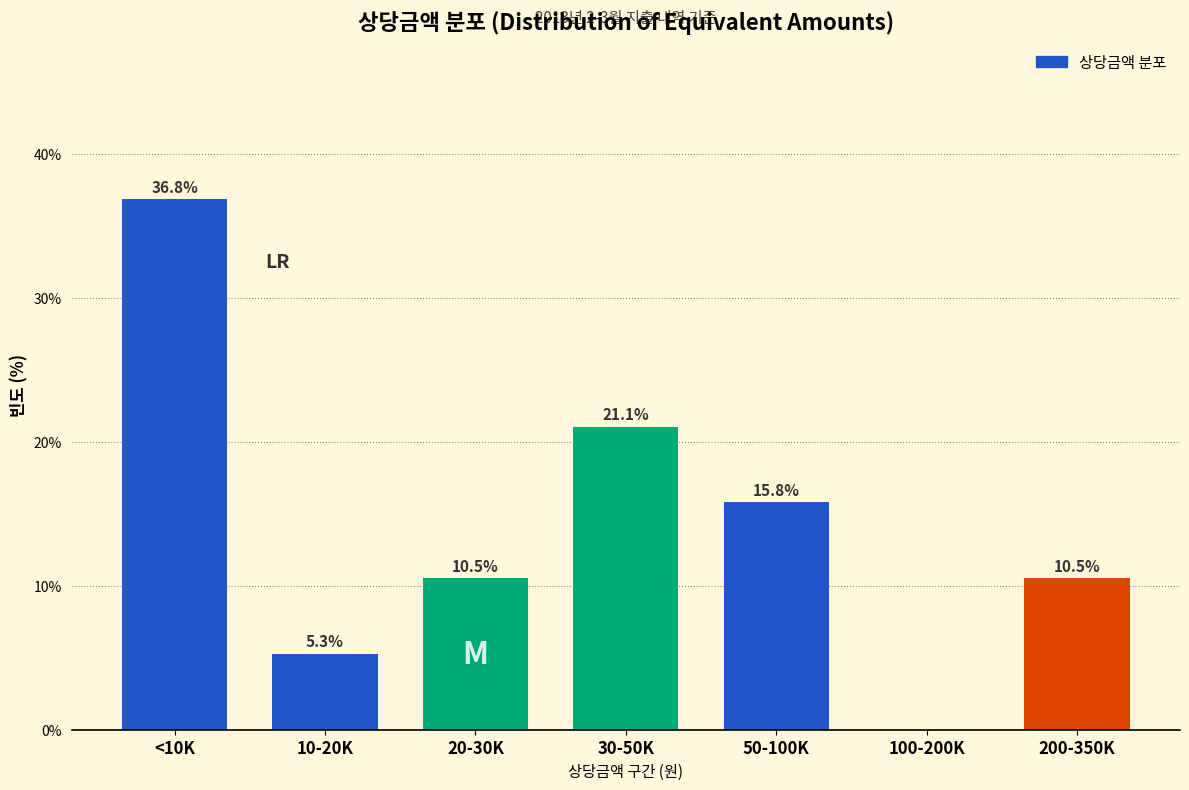

Reading left to right, what are all the values shown in this chart?

<10K=36.8	10-20K=5.3	20-30K=10.5	30-50K=21.1	50-100K=15.8	100-200K=0.0	200-350K=10.5